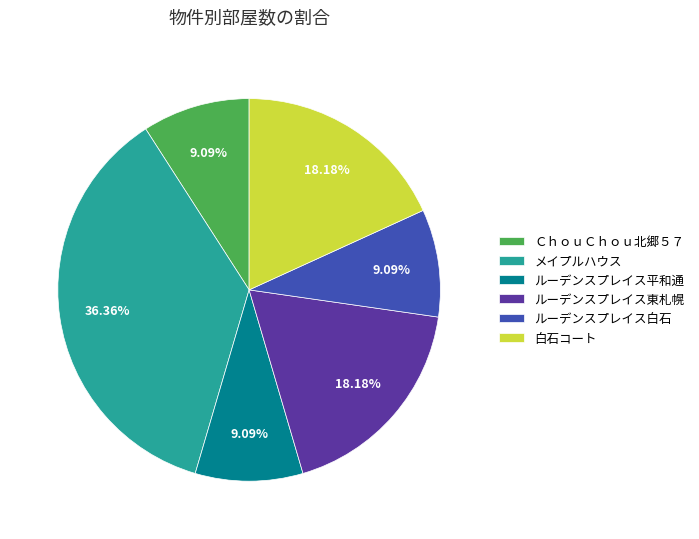

What percentage do ルーデンスプレイス平和通 and ルーデンスプレイス白石 together represent?

18.2%